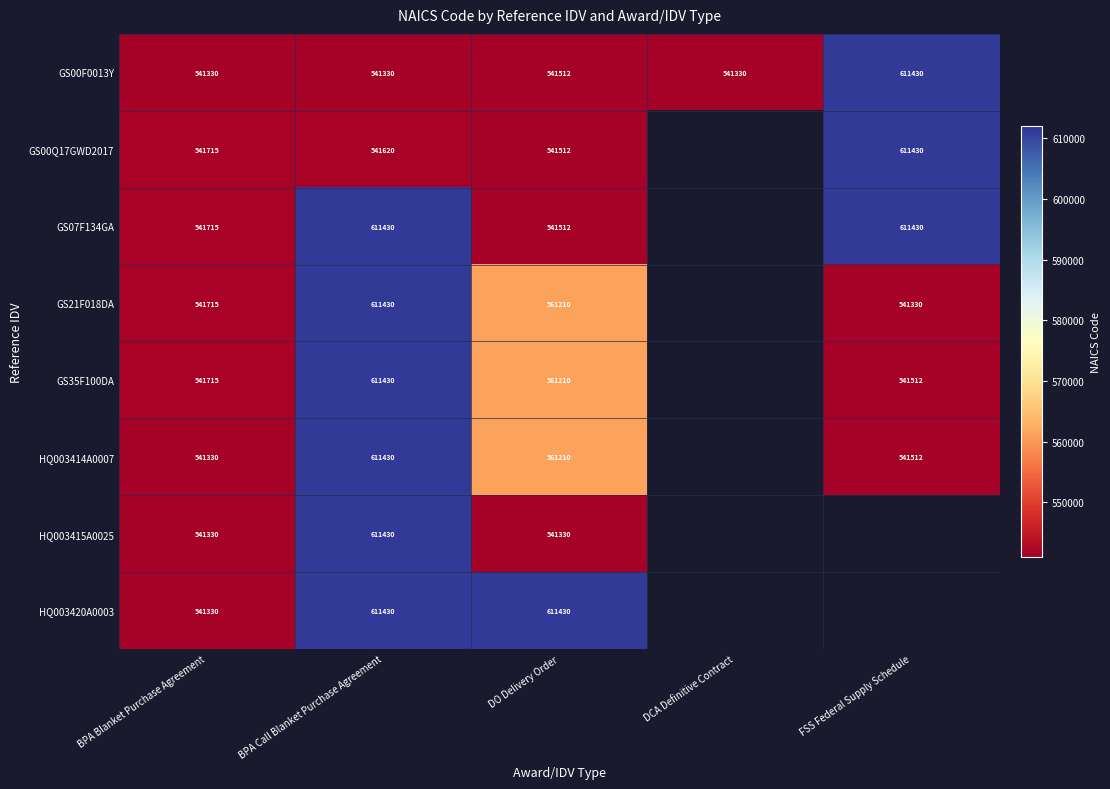

True or false: HQ003415A0025 has a value of 541330 at DO Delivery Order.

True